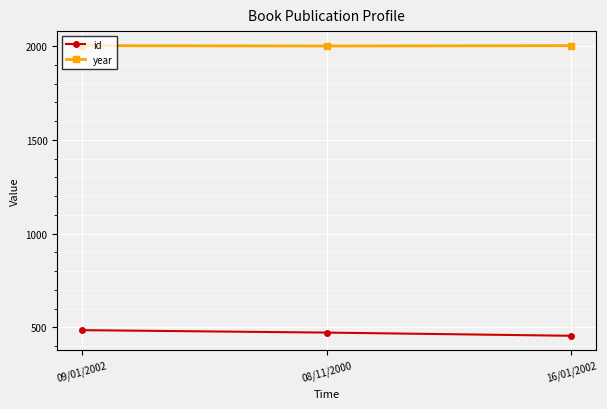

What is the label of the 2nd point from the right?

08/11/2000